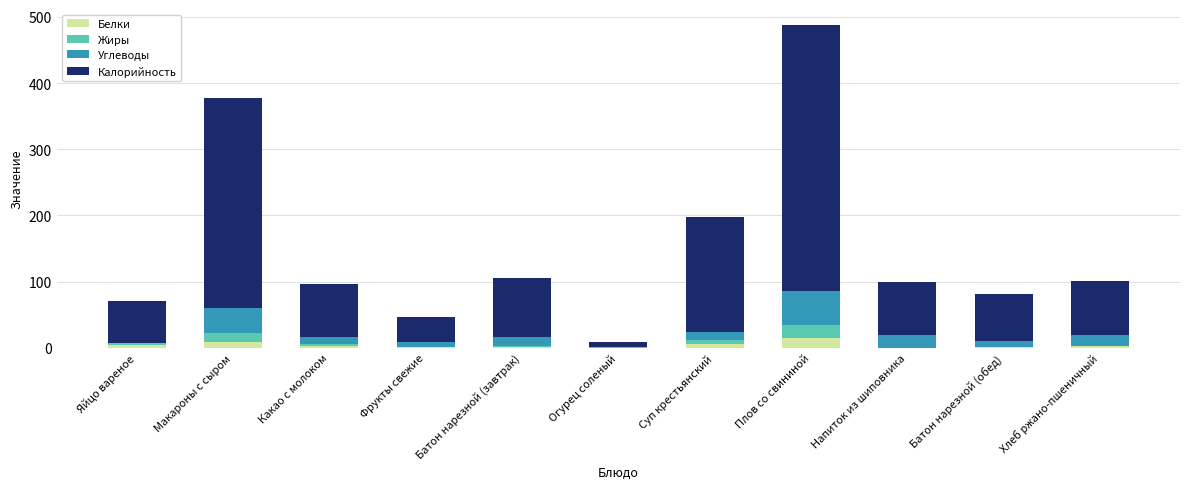

What is the maximum value for Белки?

15.4